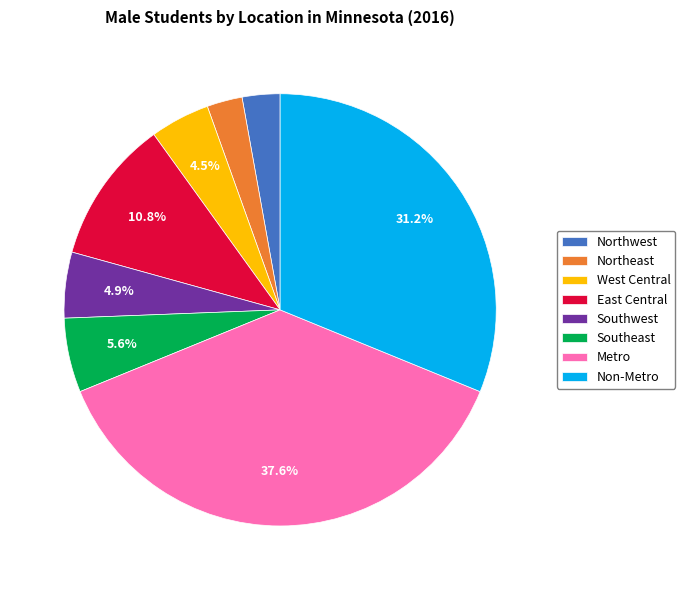

What is the ratio of the value at West Central to the value at Northwest?

1.6